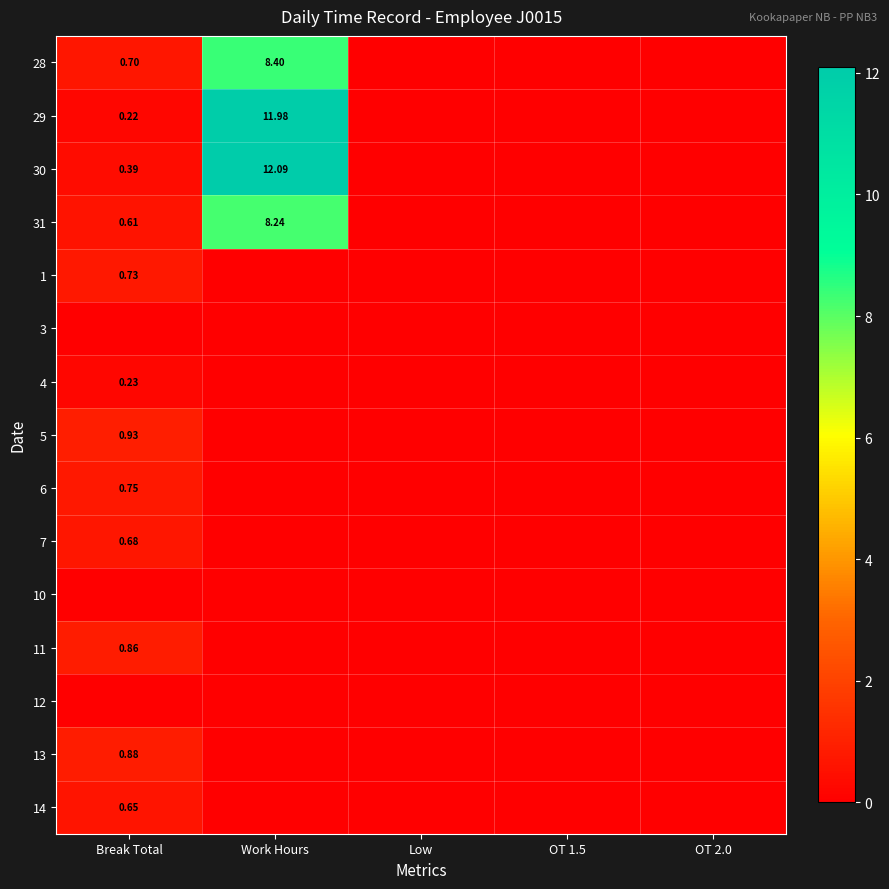

At which category is the sum across all series the highest?

Work Hours